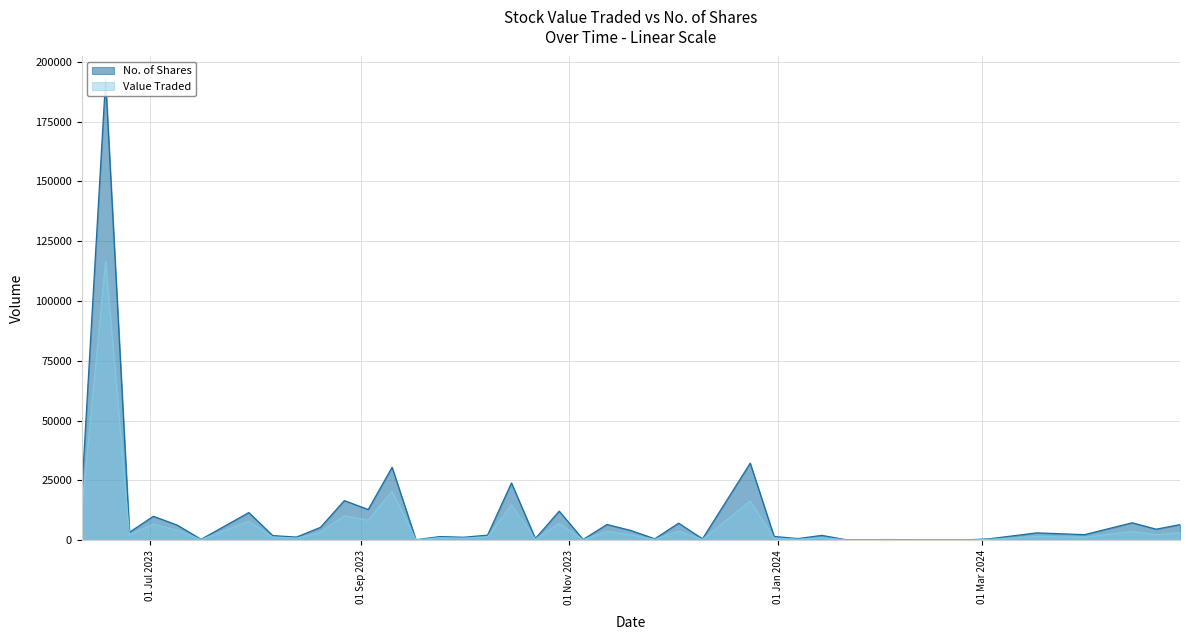

How many interior local peaks does the Value Traded series have?

15